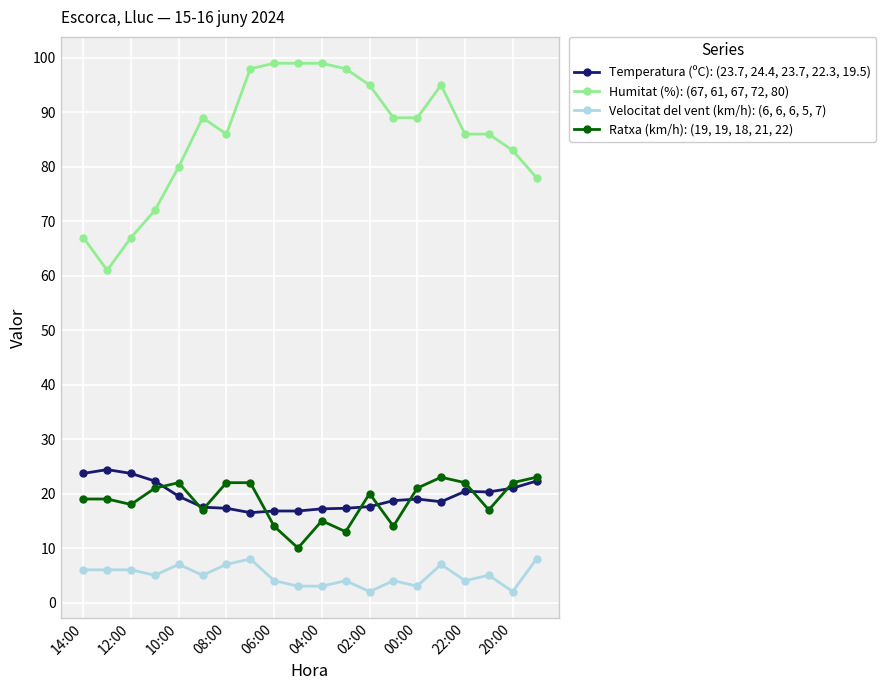

Rank the series by their maximum value, from lowest to highest.

Velocitat del vent (km/h): (6, 6, 6, 5, 7), Ratxa (km/h): (19, 19, 18, 21, 22), Temperatura (ºC): (23.7, 24.4, 23.7, 22.3, 19.5), Humitat (%): (67, 61, 67, 72, 80)